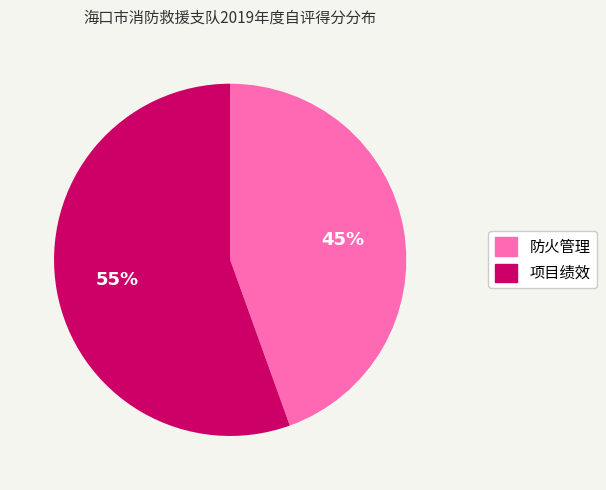

Is there any slice that represents more than half of the pie?

Yes